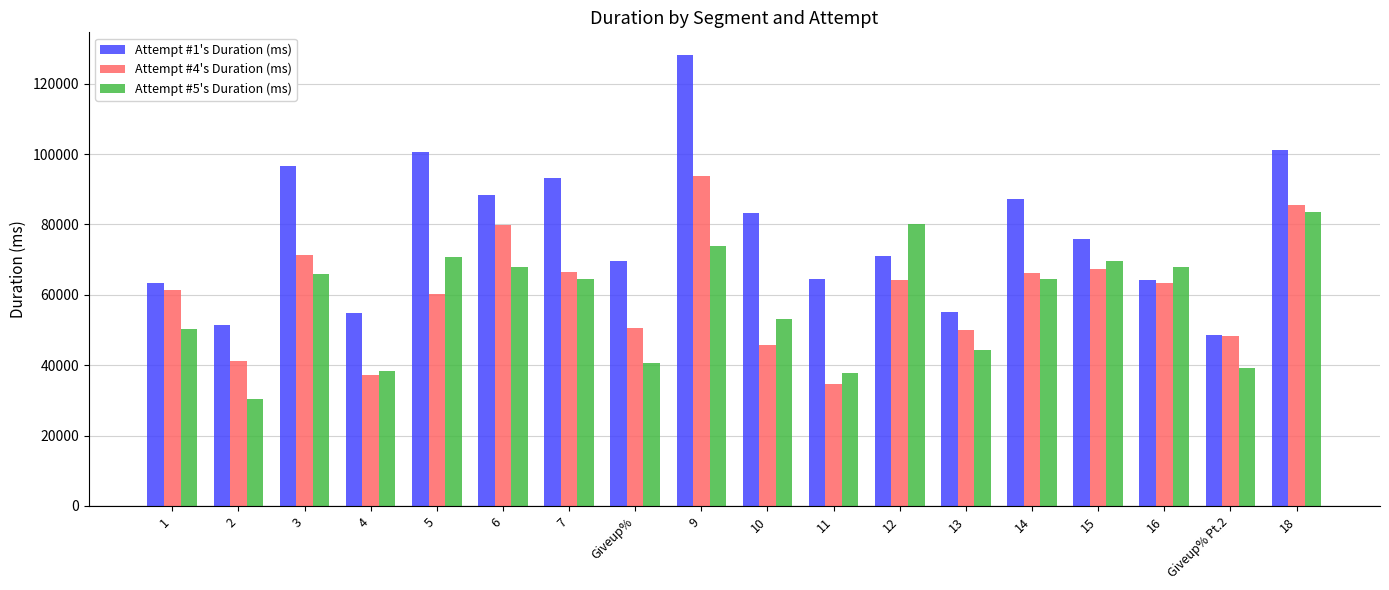

At which category is the sum across all series the highest?

9